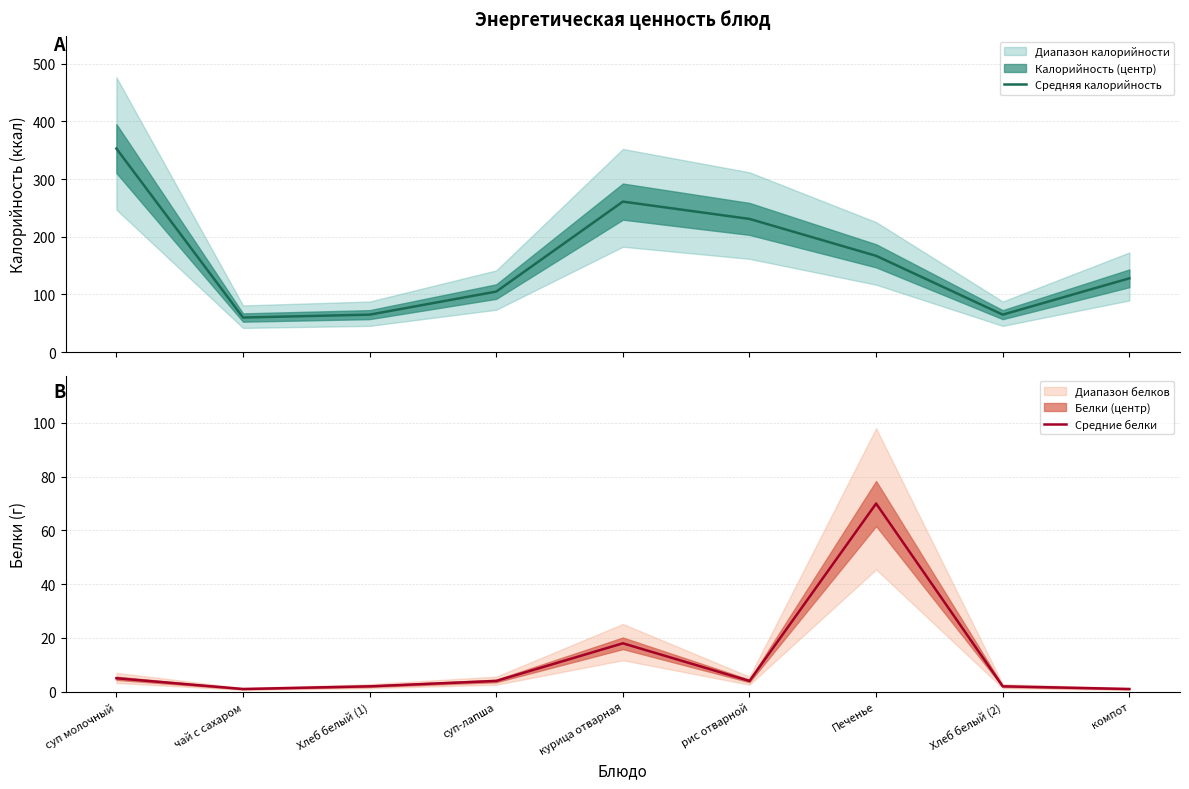

Reading right to left, extract all data points from this chart.

Средняя калорийность: 128	65	167	231	261	105	65	60	353
Средние белки: 1	2	70	4	18	4	2	1	5